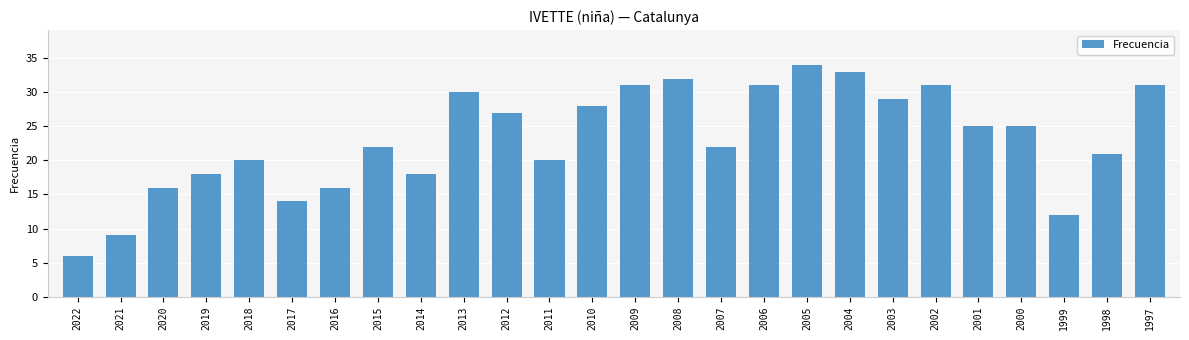

Is it true that the value at 2014 is 8?

False